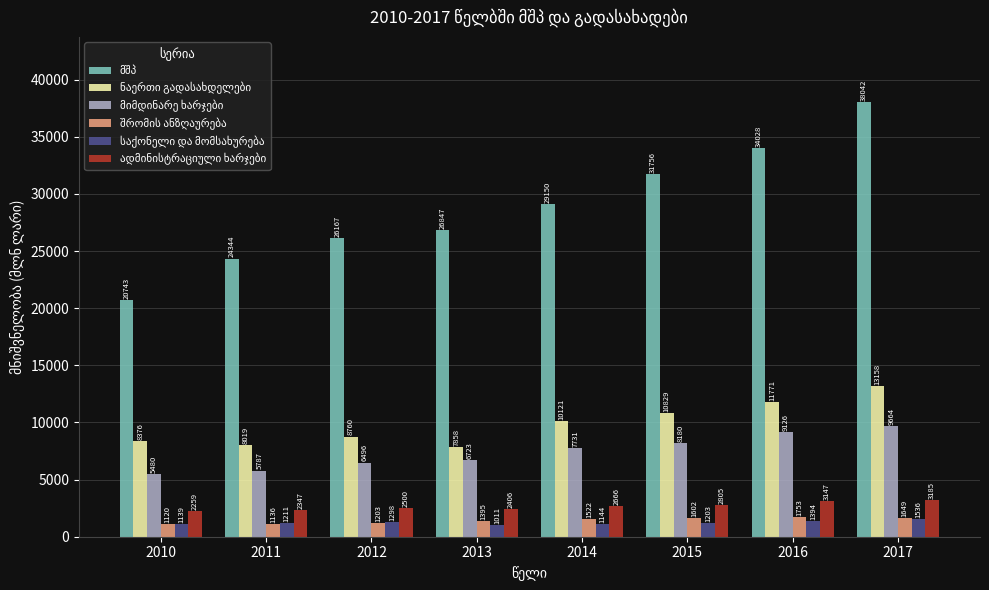

What is the greatest value displayed?

38042.2